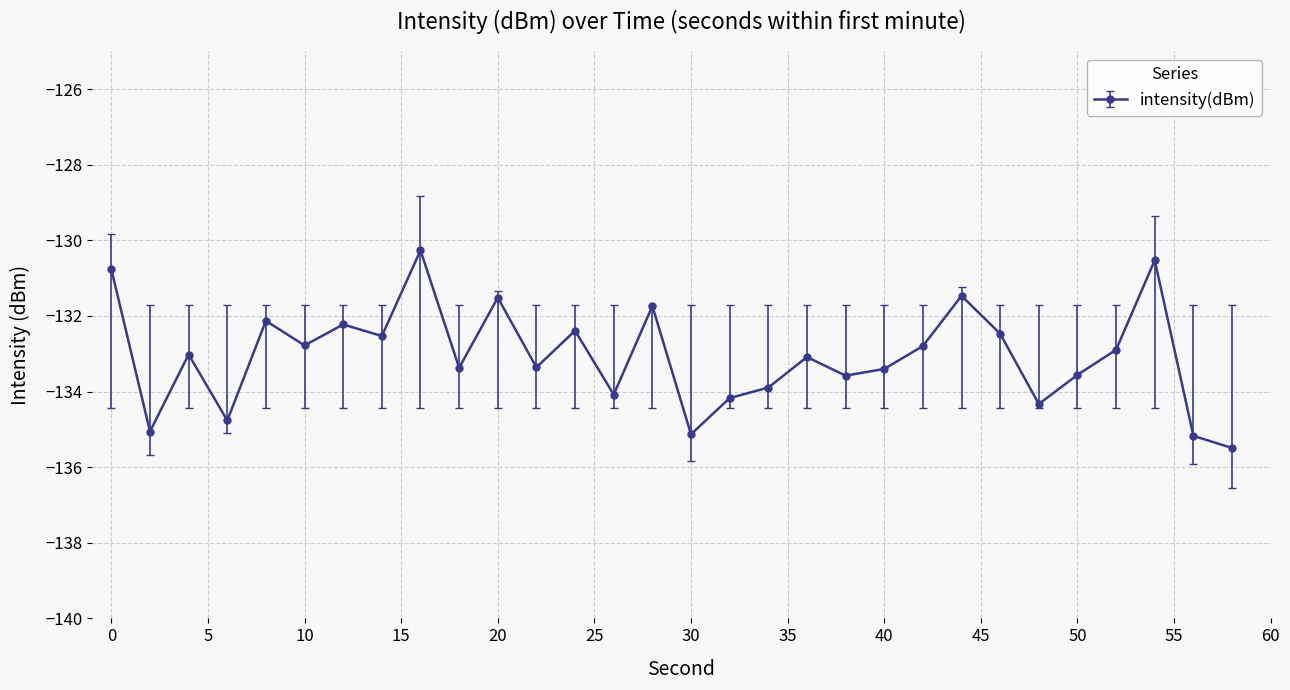

What is the minimum value shown in the chart?

-135.5